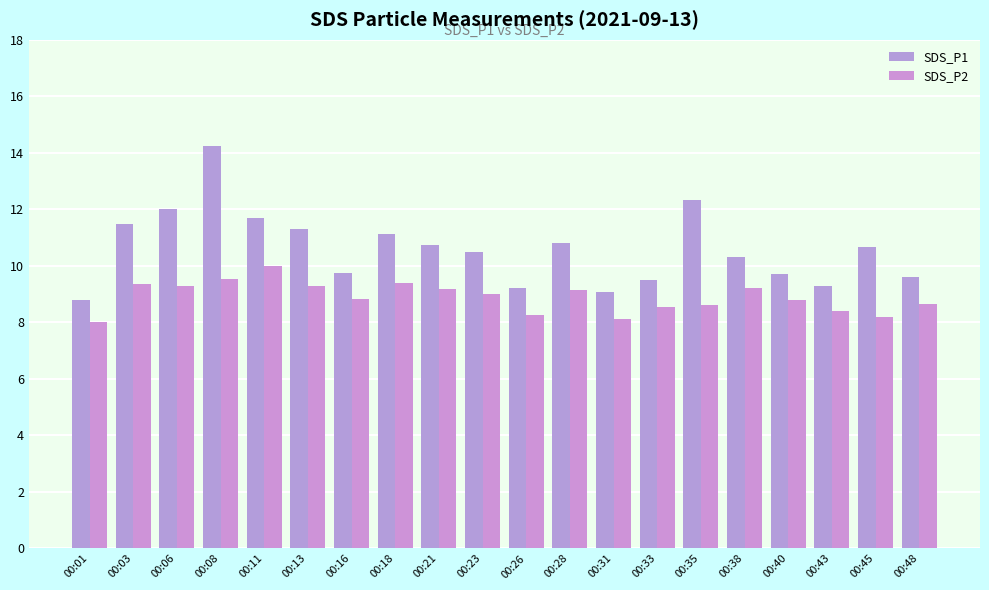

List the labels in order of SDS_P2 value, largest first.

00:11, 00:08, 00:18, 00:03, 00:13, 00:06, 00:38, 00:21, 00:28, 00:23, 00:16, 00:40, 00:48, 00:35, 00:33, 00:43, 00:26, 00:45, 00:31, 00:01